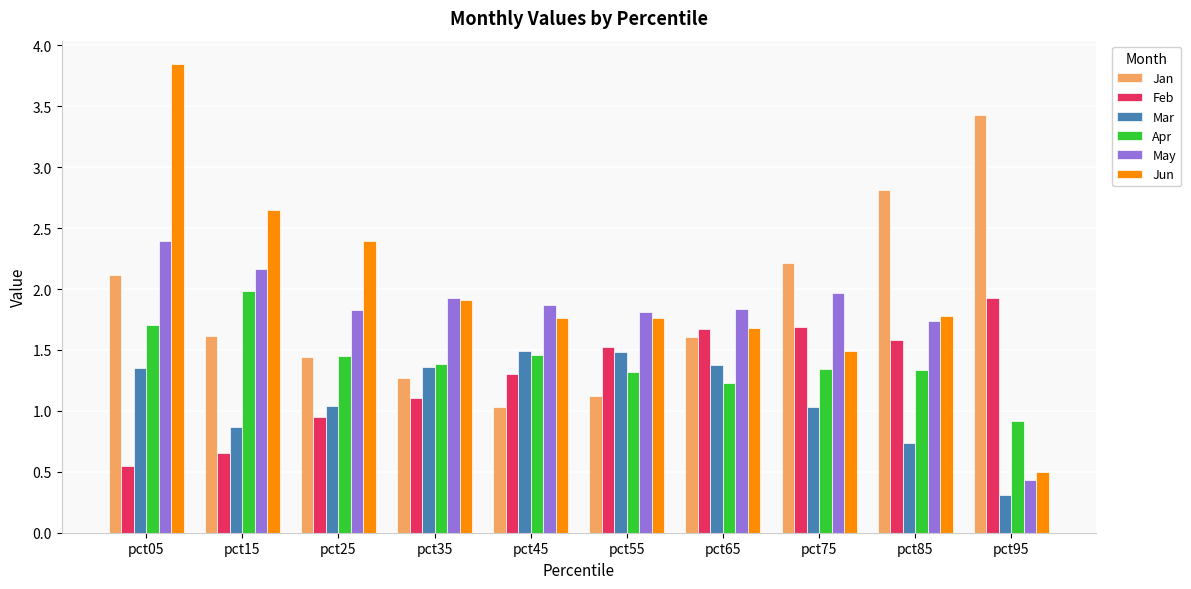

Which series has the largest total across all categories?

Jun